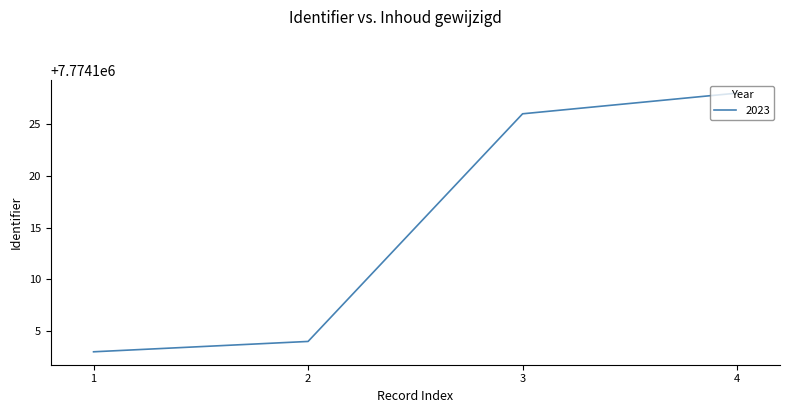

Rank the categories by value from highest to lowest.

4, 3, 2, 1